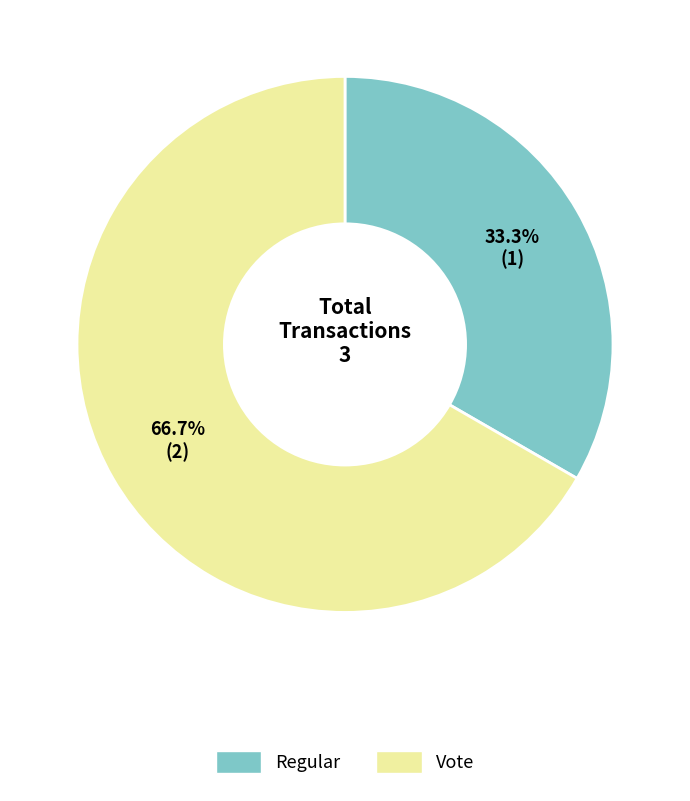

To the nearest percent, what is the average slice percentage?

50%